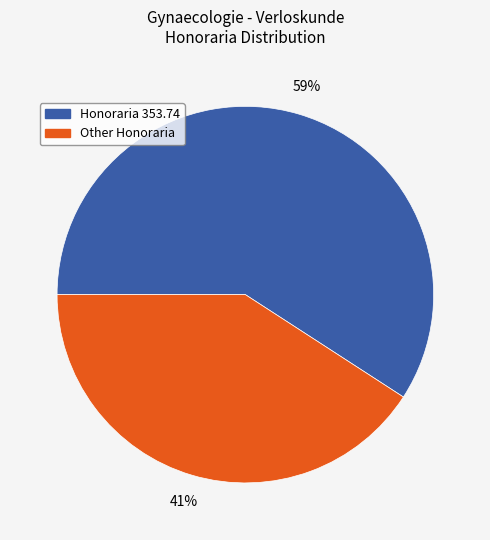

To the nearest percent, what percentage of the pie is Honoraria 353.74?

59%